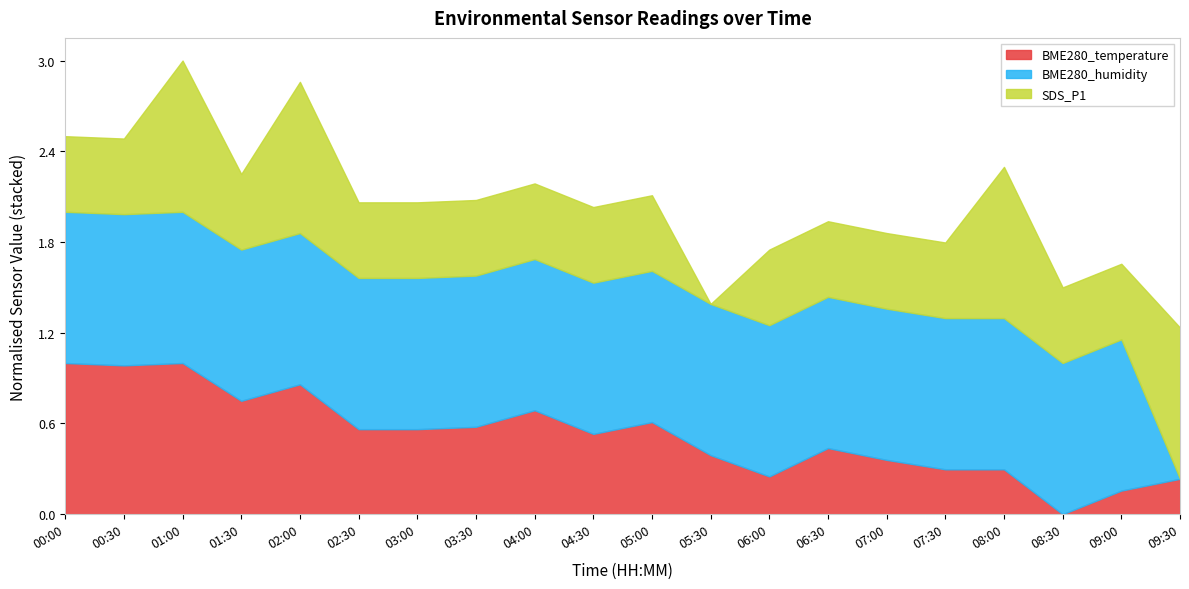

List the labels in order of BME280_temperature value, largest first.

00:00, 01:00, 00:30, 02:00, 01:30, 04:00, 05:00, 03:30, 02:30, 03:00, 04:30, 06:30, 05:30, 07:00, 07:30, 08:00, 06:00, 09:30, 09:00, 08:30